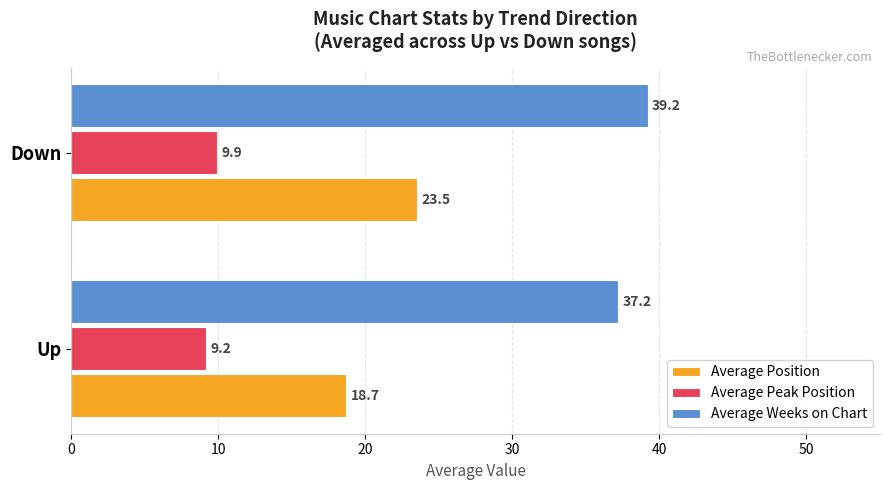

Is it true that Average Peak Position equals 9.9 at Down?

True